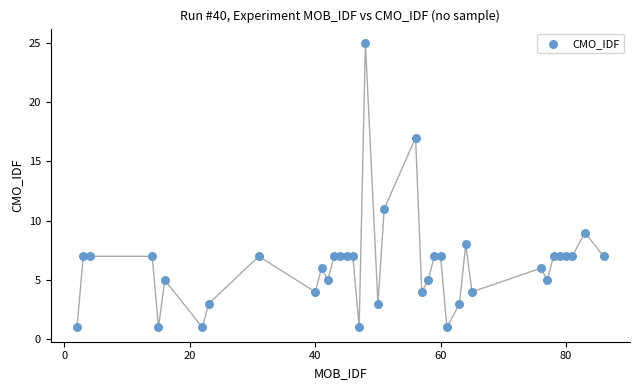

What is the range of Y values (max minus min)?

24